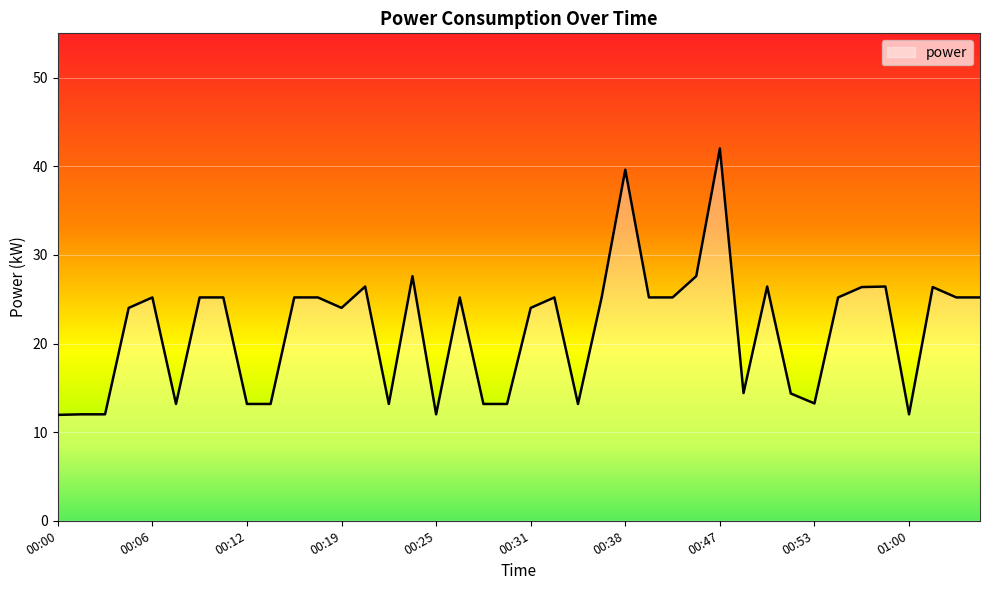

What is the greatest value displayed?

42.0